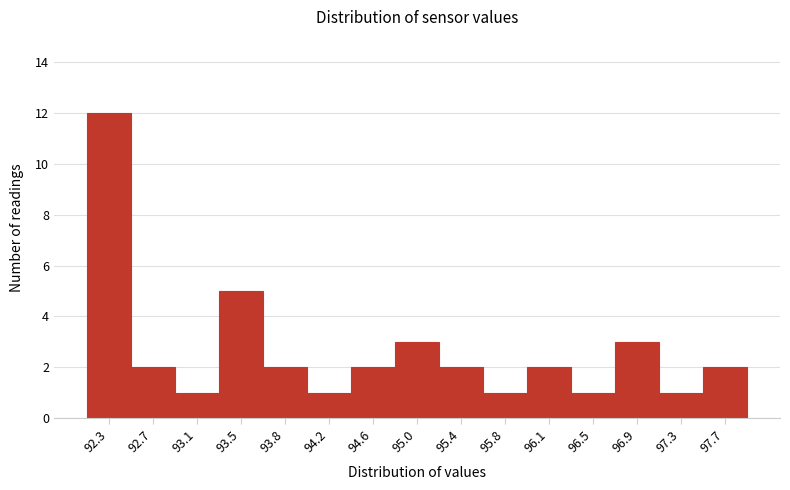

What is the height of the bar covering 95.94 to 96.32 on the x-axis? Neither the bar edges nor the heights are printed on the chart, so give them approximately, as read against the axes.

2